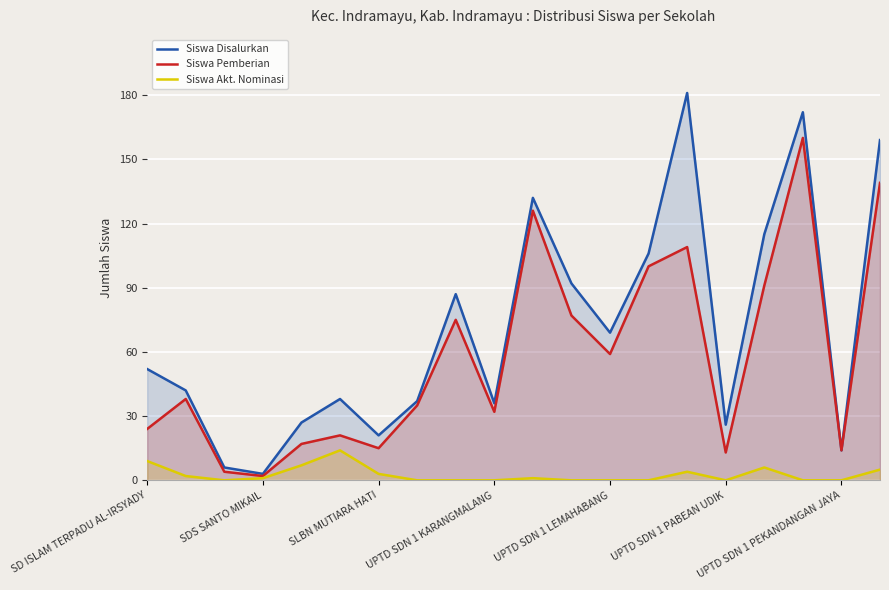

What is the label of the 7th point from the right?

13